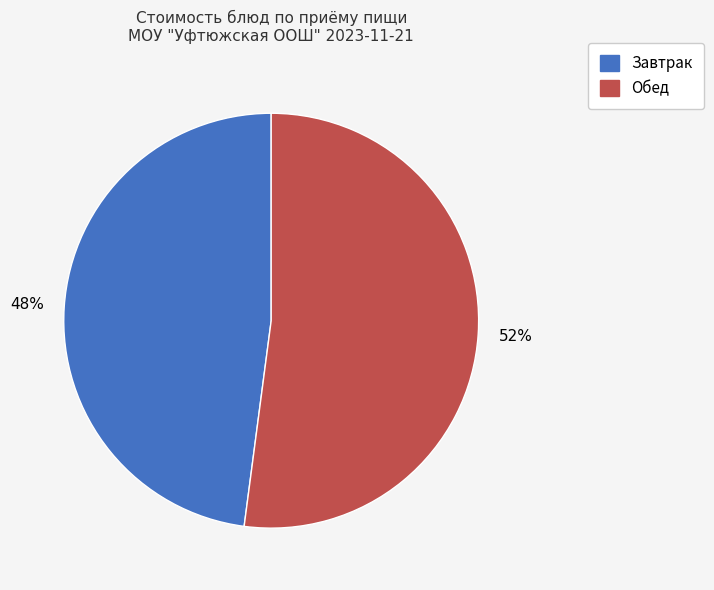

Approximately how many times larger is the value at Завтрак compared to Обед?

0.9